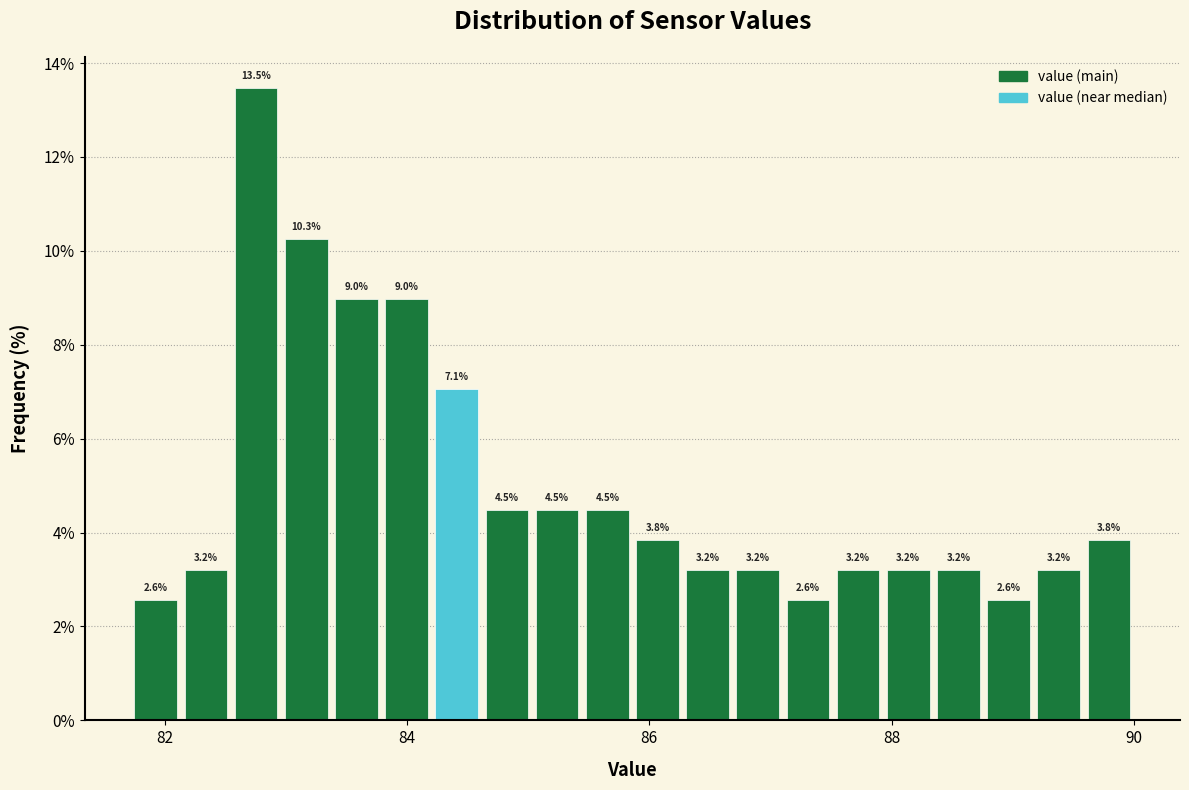

Around what value on the x-axis is the tallest bar? Give the approximate position of its centre, as read against the axis.

82.8